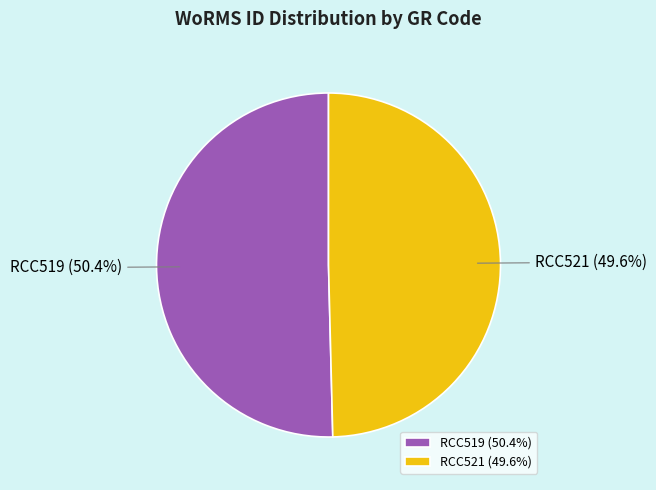

To the nearest percent, what is the combined percentage of RCC519 and RCC521?

100%